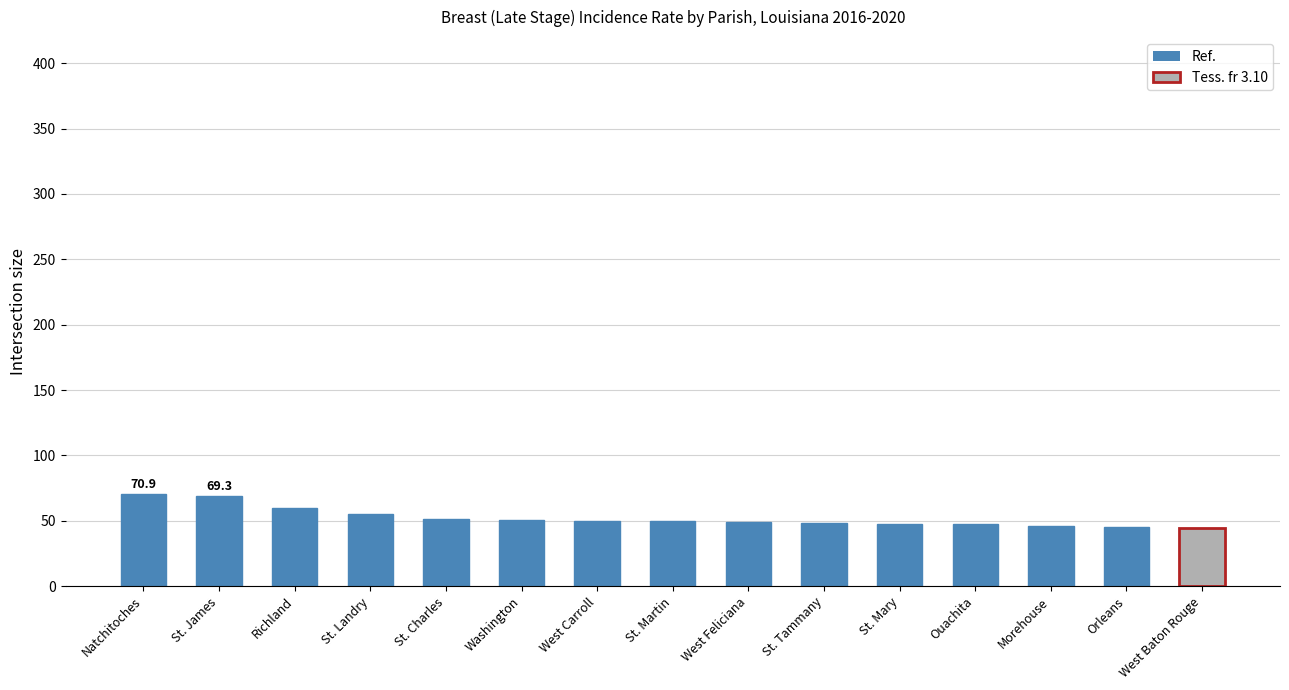

What is the smallest value displayed?

44.7